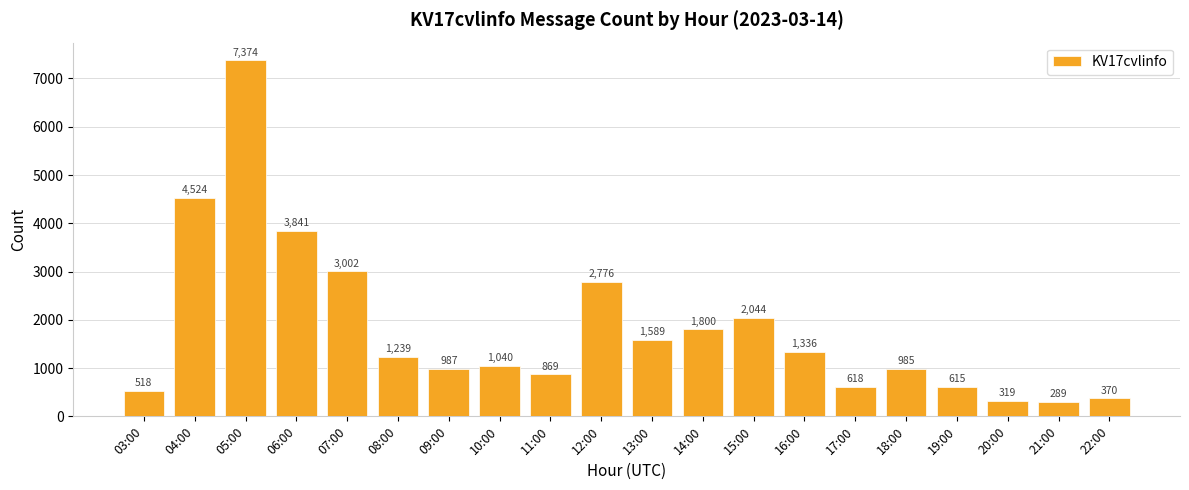

Rank the categories by value from lowest to highest.

21:00, 20:00, 22:00, 03:00, 19:00, 17:00, 11:00, 18:00, 09:00, 10:00, 08:00, 16:00, 13:00, 14:00, 15:00, 12:00, 07:00, 06:00, 04:00, 05:00